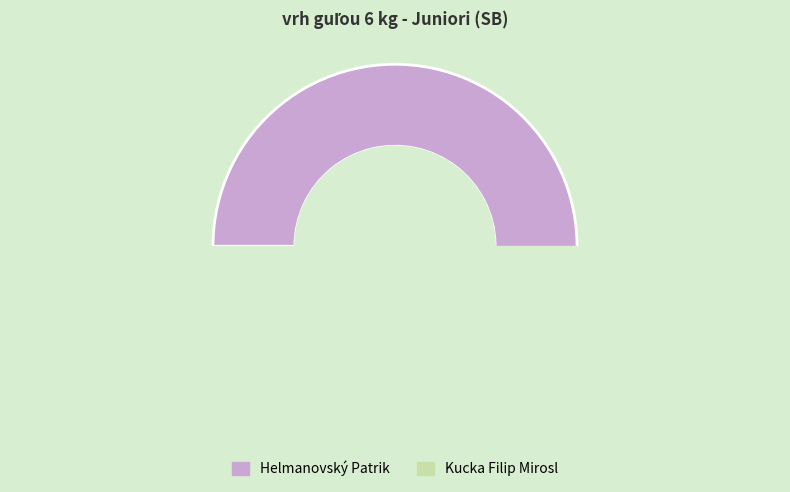

To the nearest percent, what portion does Helmanovský Patrik represent?

57%